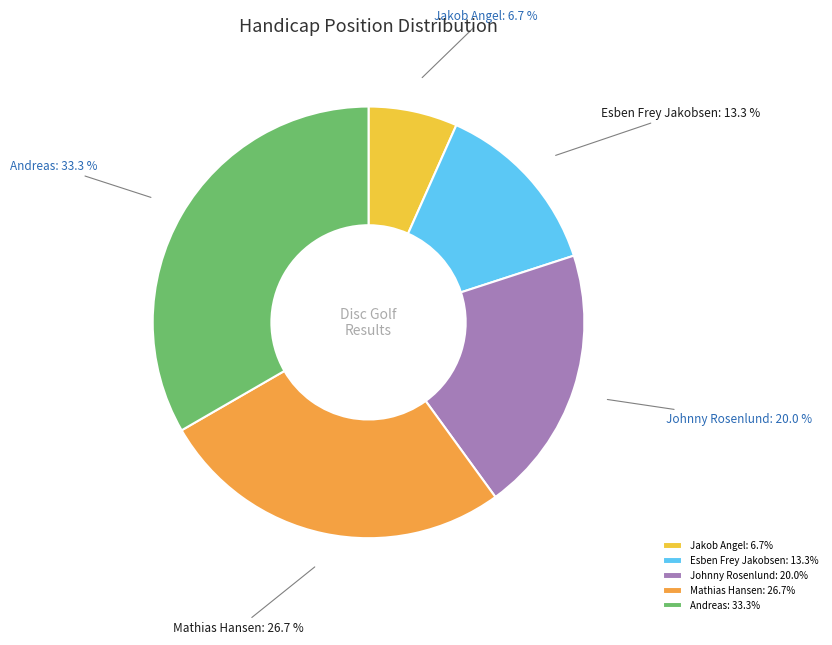

What is the ratio of the value at Andreas: 33.3% to the value at Johnny Rosenlund: 20.0%?

1.7